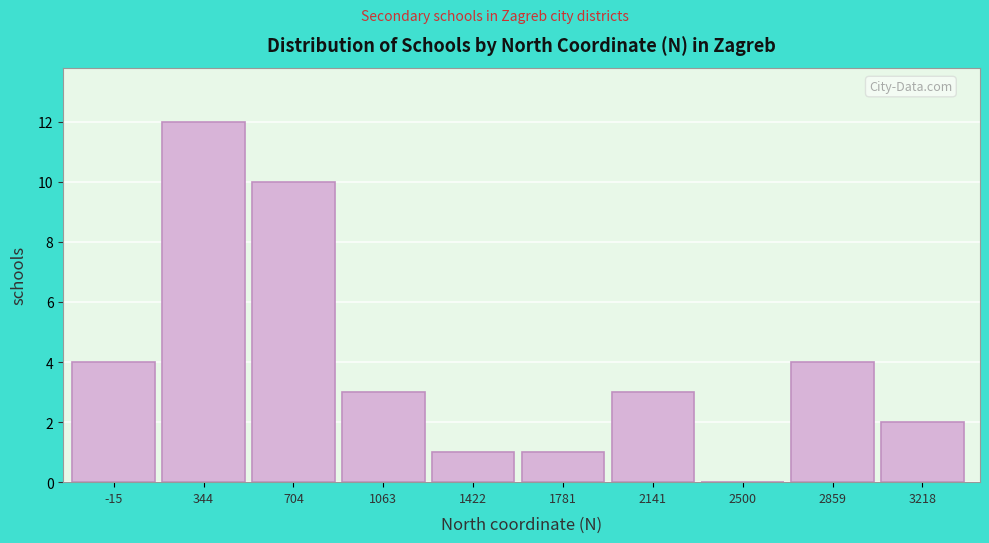

Reading left to right, list all the values displayed in this chart.

-15=4	344=12	704=10	1063=3	1422=1	1781=1	2141=3	2500=0	2859=4	3218=2